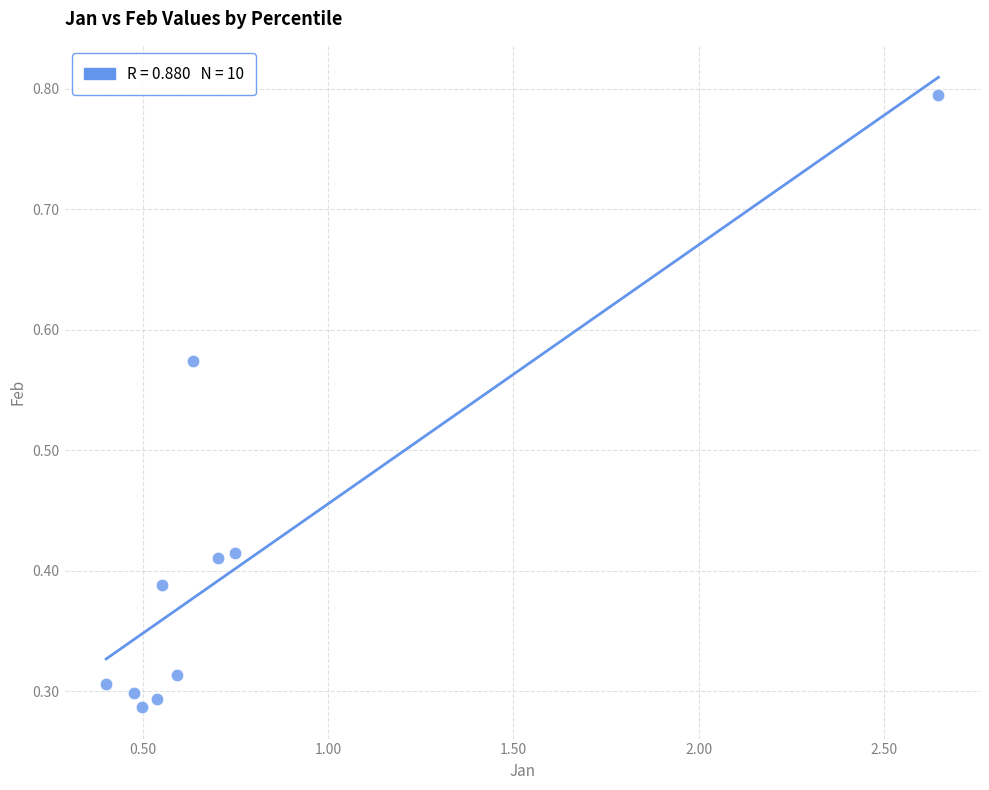

What is the range of X values (max minus min)?

2.2